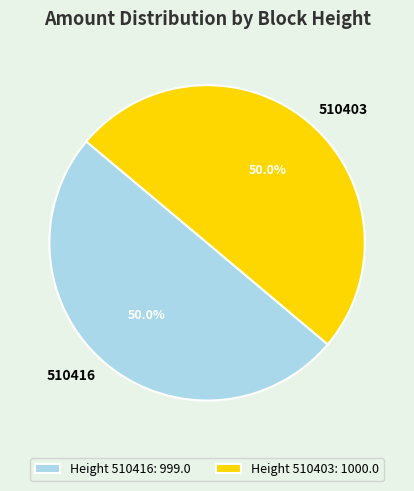

To the nearest percent, what percentage of the pie is 510416?

50%